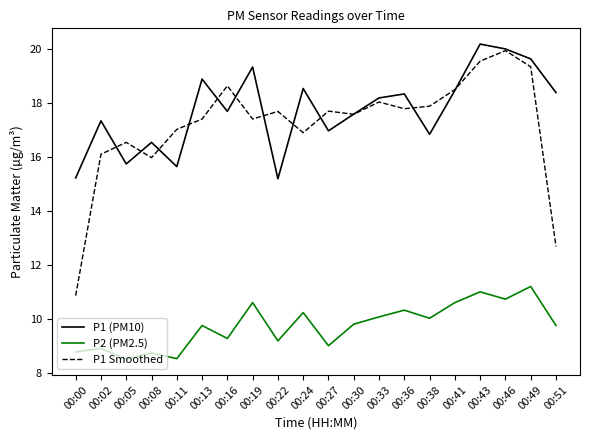

What is the total value across all series at 00:38?

44.8